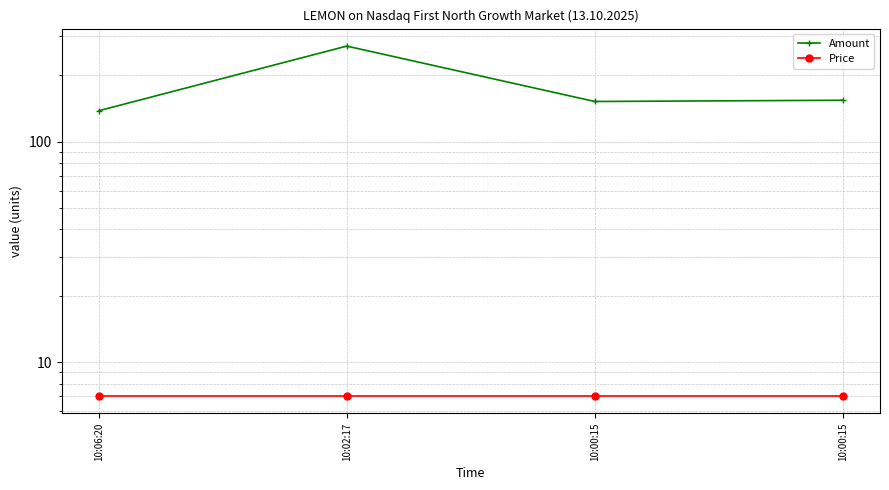

True or false: Price has more than 0 interior local peaks.

False